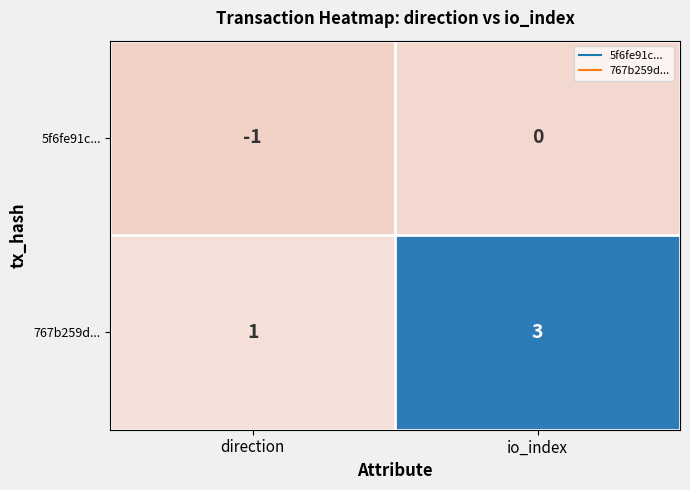

Which category has the lowest value across all series?

direction